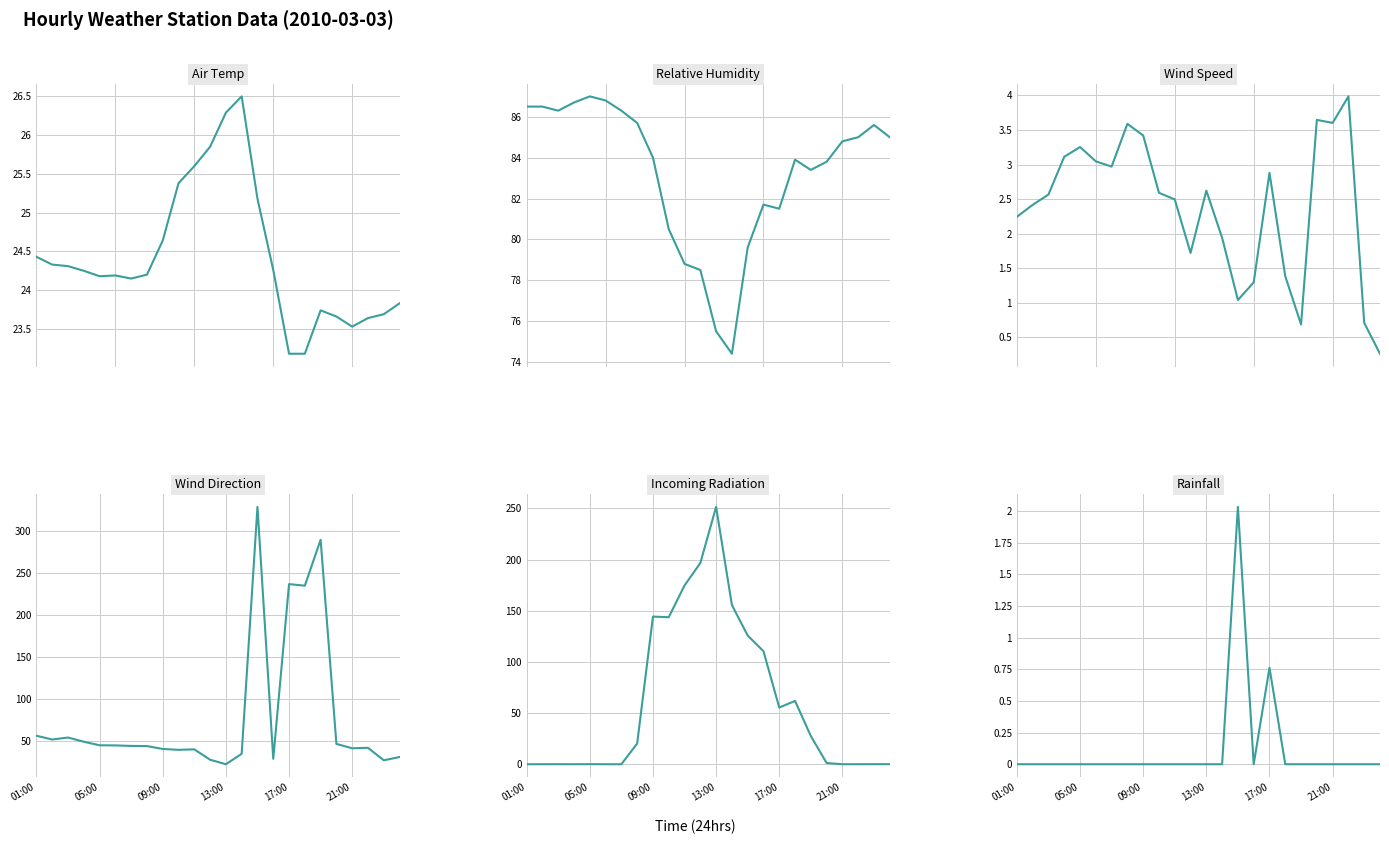

What are all the series names shown in the legend?

Air Temp, Relative Humidity, Wind Speed, Wind Direction, Incoming Radiation, Rainfall